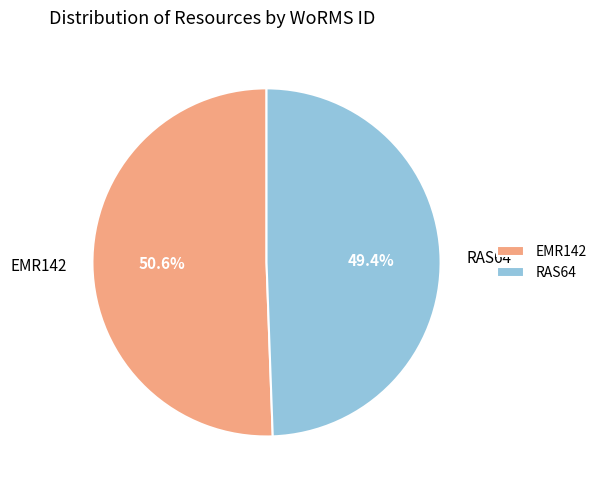

Which has a higher value, EMR142 or RAS64?

EMR142